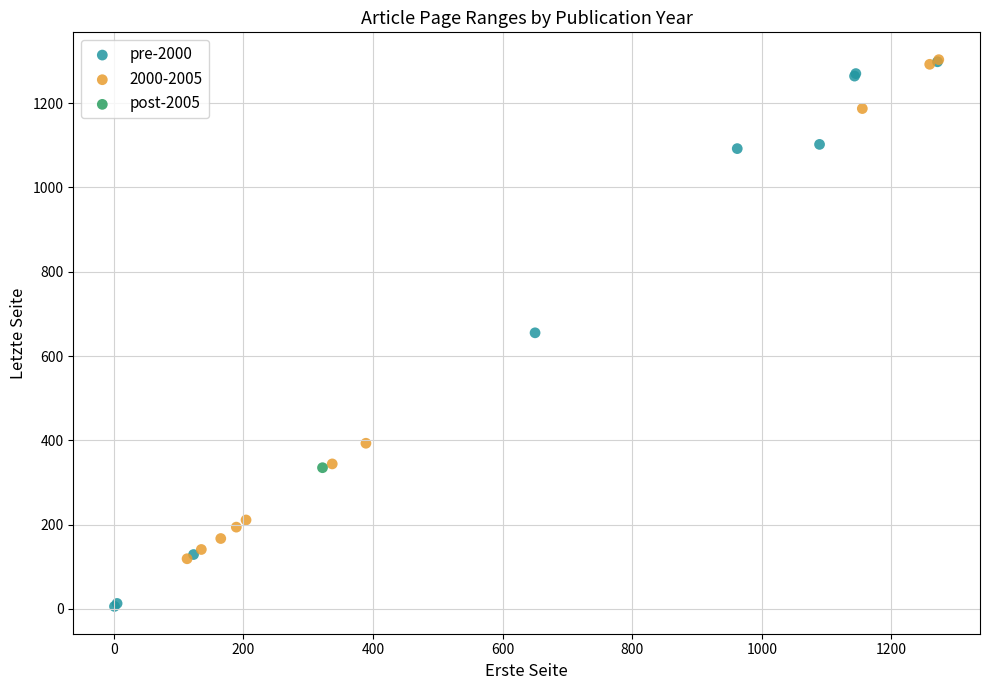

What are all the series names shown in the legend?

pre-2000, 2000-2005, post-2005